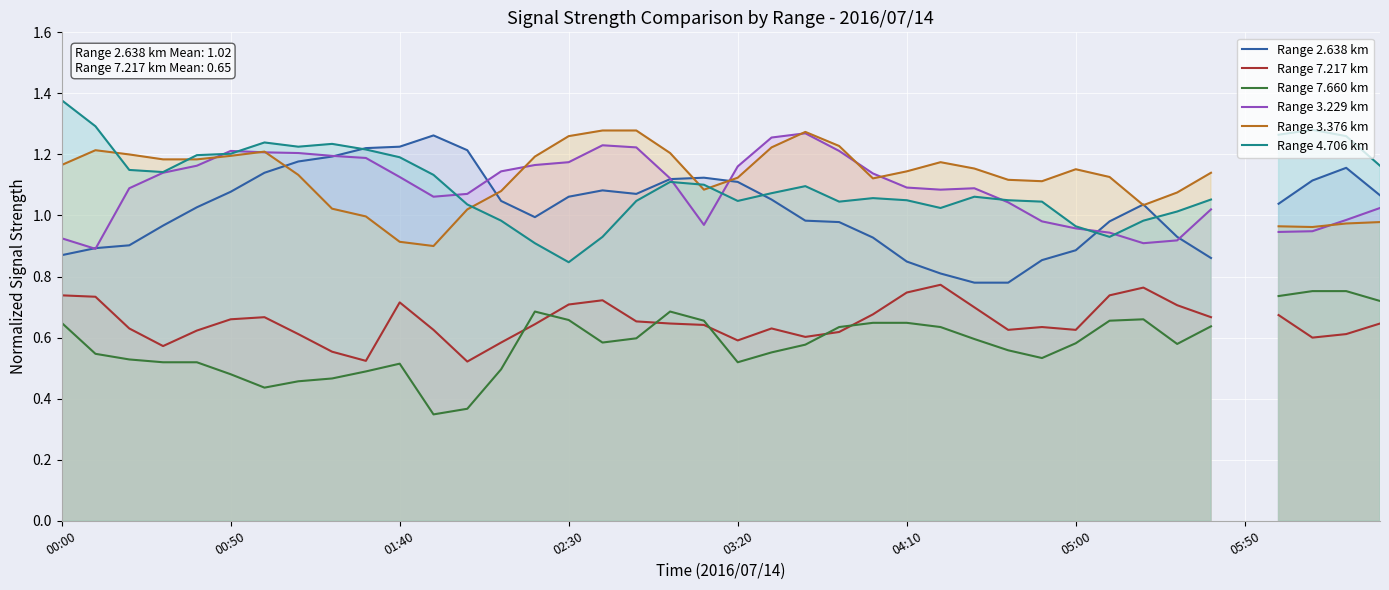

What are all the series names shown in the legend?

Range 2.638 km, Range 7.217 km, Range 7.660 km, Range 3.229 km, Range 3.376 km, Range 4.706 km